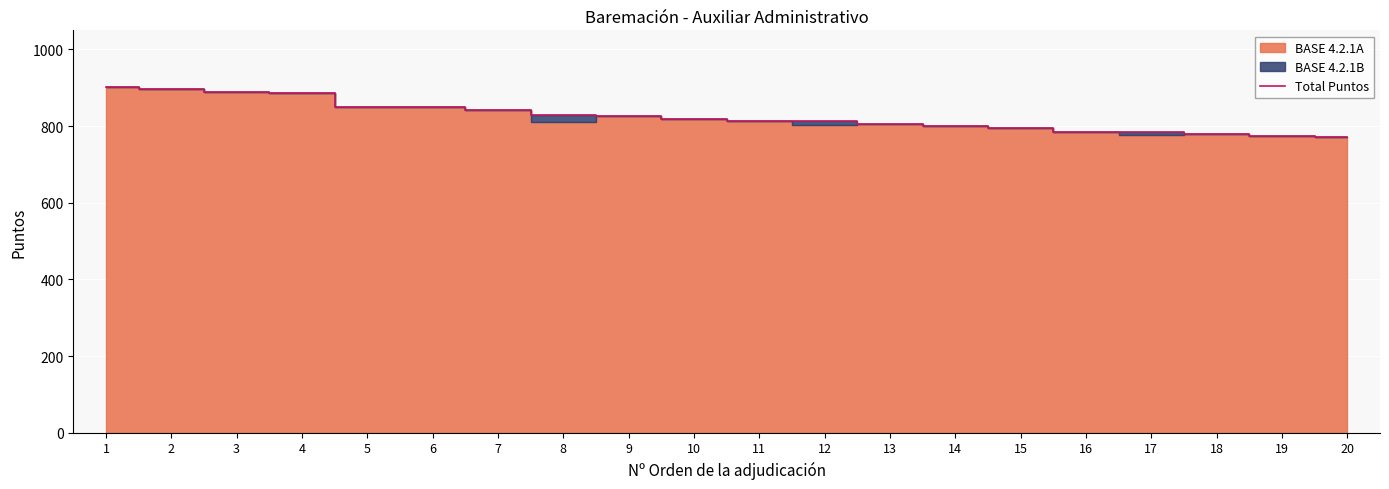

Reading right to left, transcribe all the data shown in this chart.

772	774	780	784	784	796	800	806	813	814	818	826	828	842	850	850	886	888	898	902